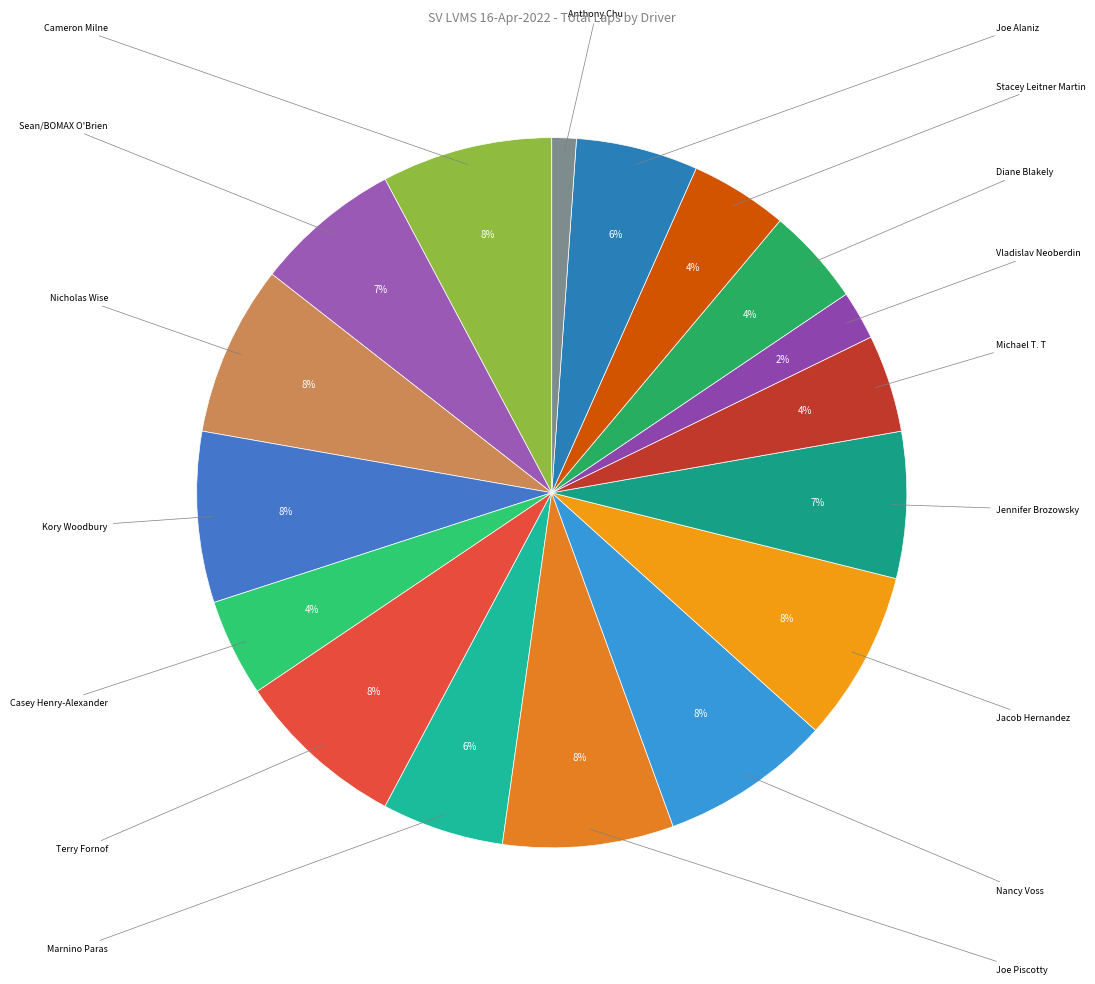

How many slices are in this pie chart?

17